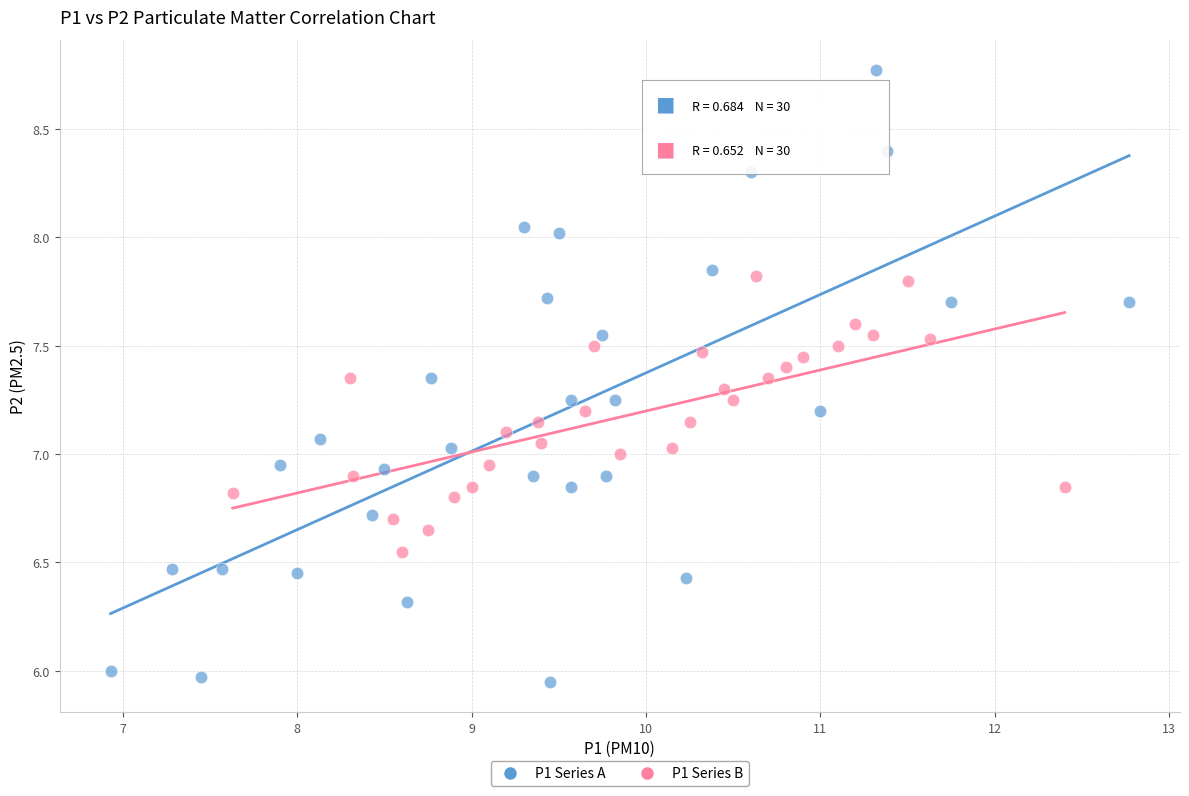

Which series has the largest Y range (max minus min)?

P1 Series A